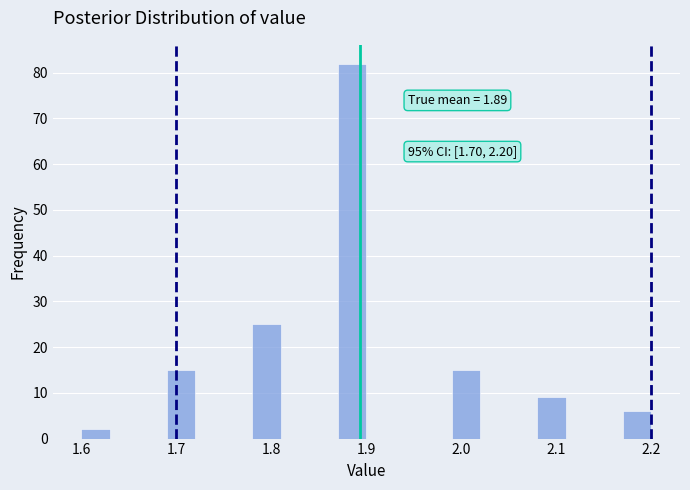

Around what value on the x-axis is the tallest bar? Give the approximate position of its centre, as read against the axis.

1.89